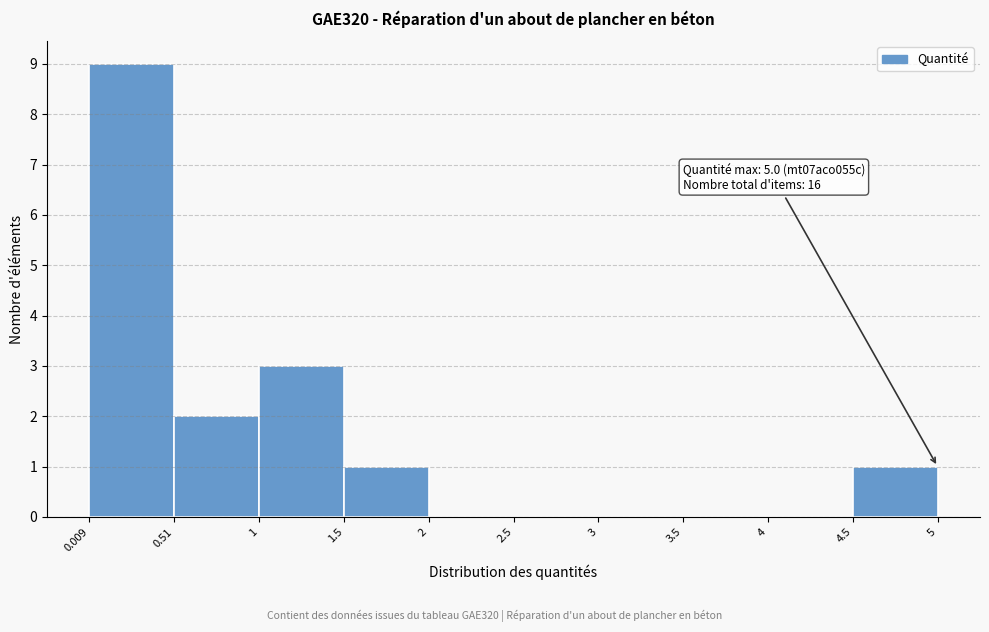

Over which range of the x-axis is the bar tallest?

0.009 to 0.51